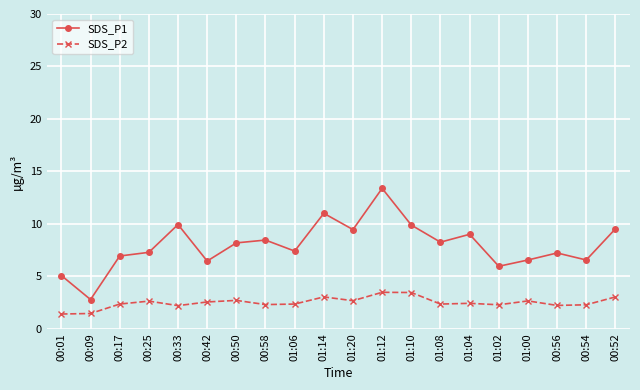

What is the label of the 11th point from the left?

01:20